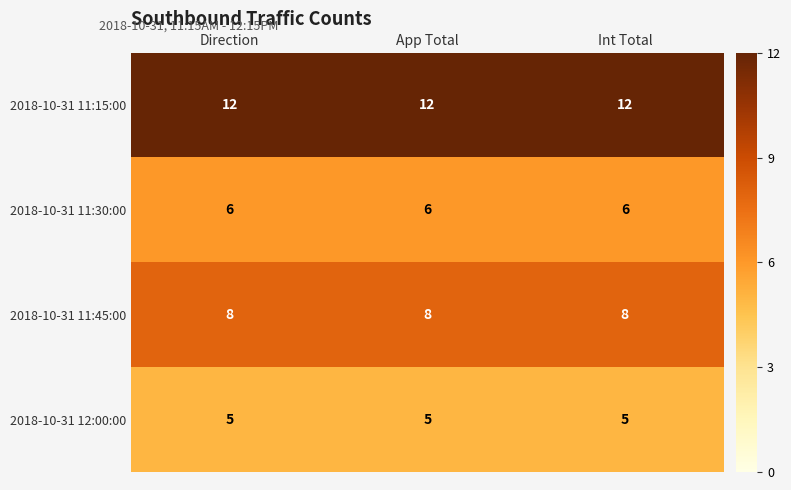

What is the smallest value displayed?

5